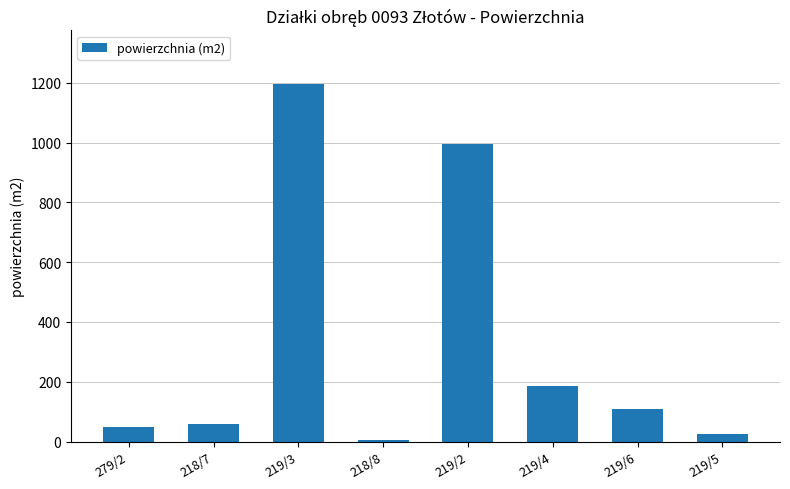

How many categories are shown in the chart?

8